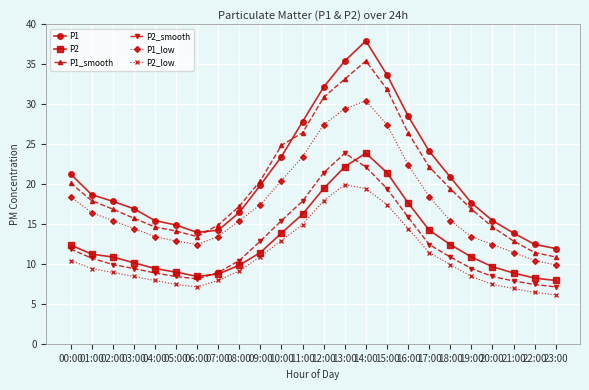

How many times do P2_smooth and P2 cross each other?

2